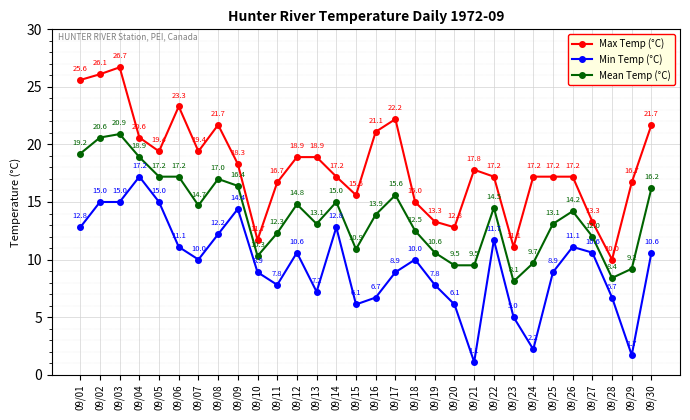

What is the value of the Max Temp (°C) point at the 27th from the left?

13.3